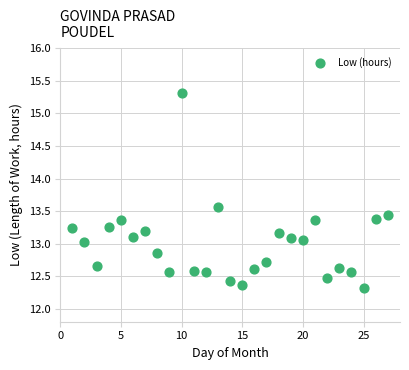

What is the range of X values (max minus min)?

26.0